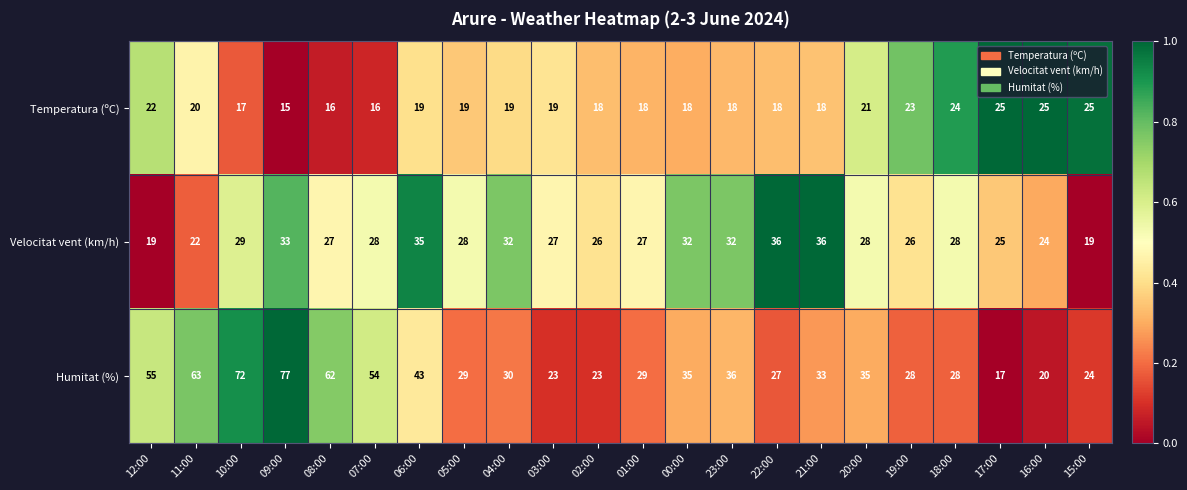

At which category is the sum across all series the highest?

09:00